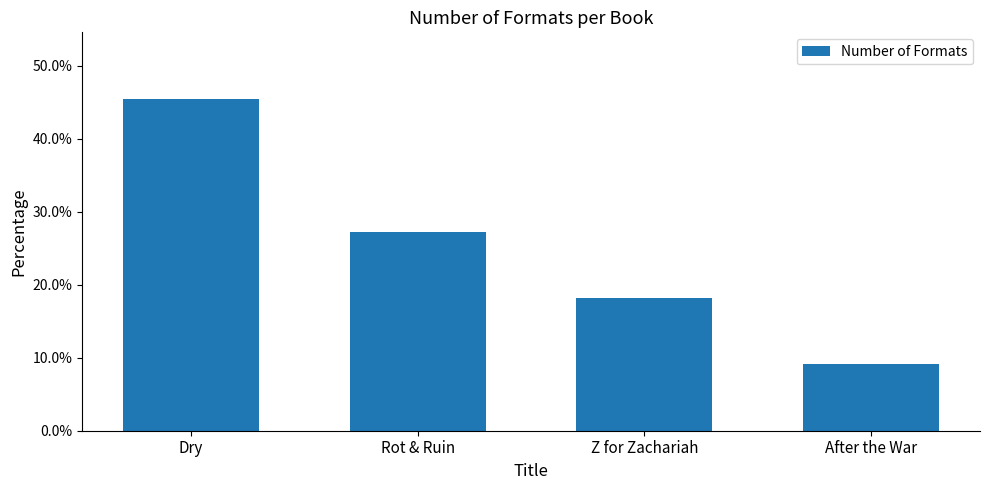

What is the change in value from Rot & Ruin to After the War?

-18.2